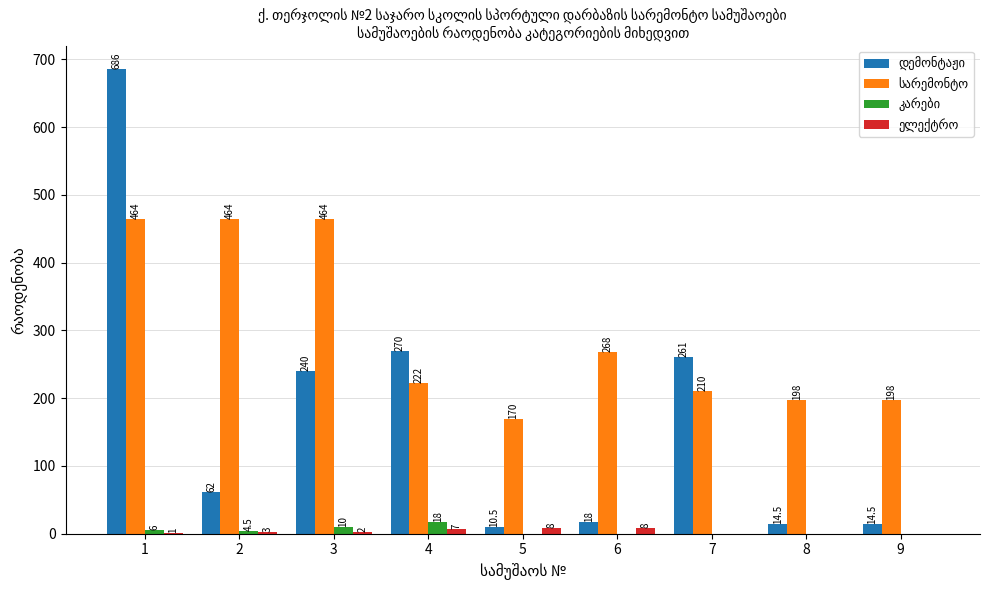

How many groups of bars are there?

9